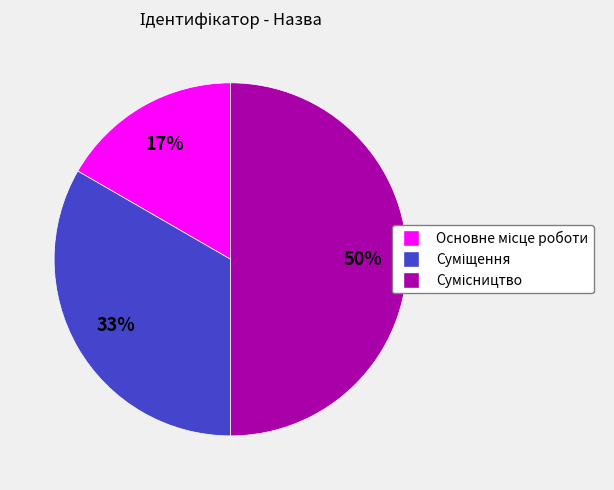

To the nearest percent, what is the average slice percentage?

33%